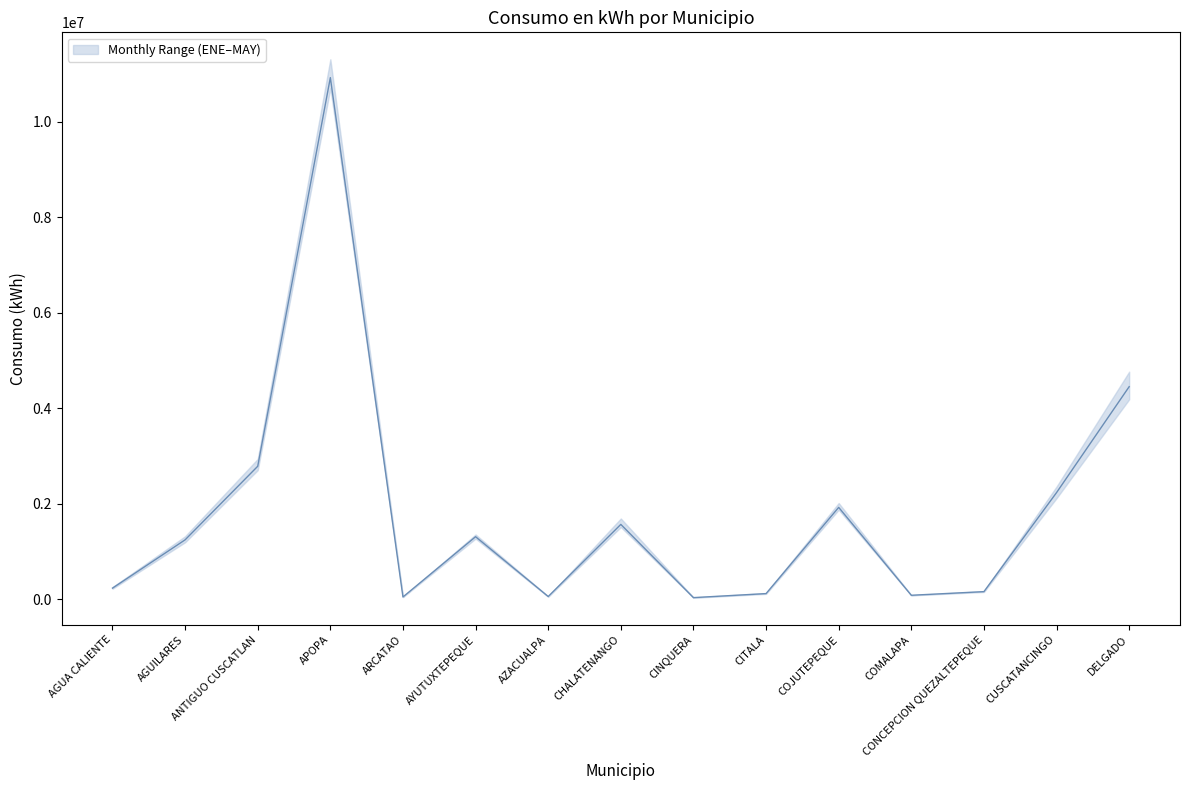

Which category has the lowest value across all series?

CINQUERA